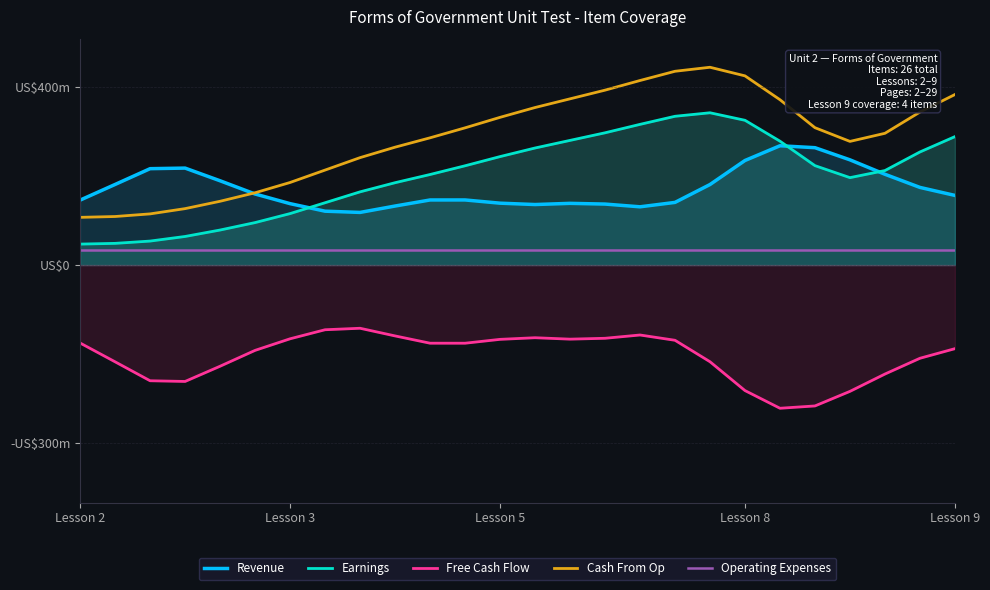

The Cash From Op series shows 13.8 at 20. True or false?

False